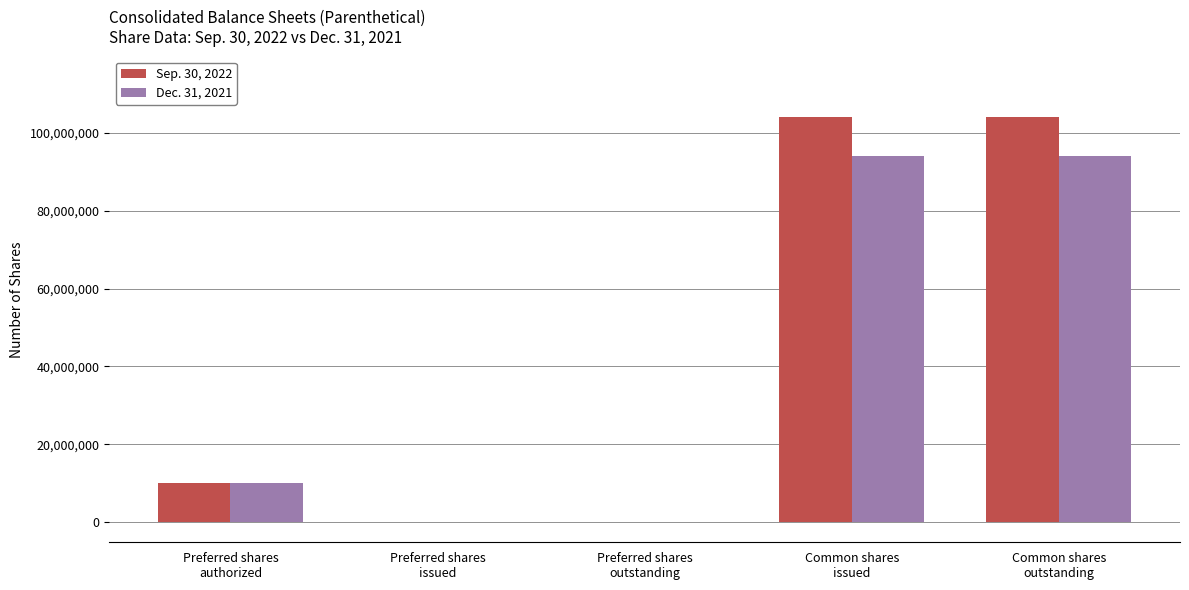

What is the greatest value displayed?

104076881